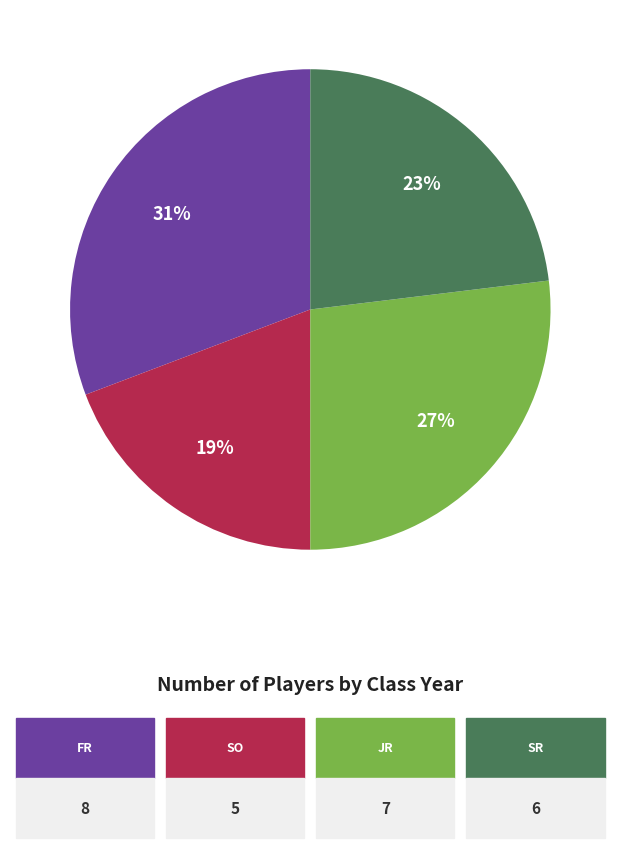

To the nearest percent, what is the difference between the largest and smallest slice percentages?

12%